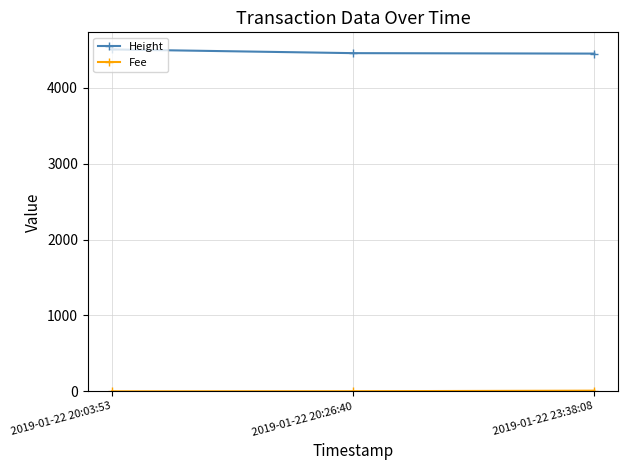

What is the average value of the Height series?

4472.3